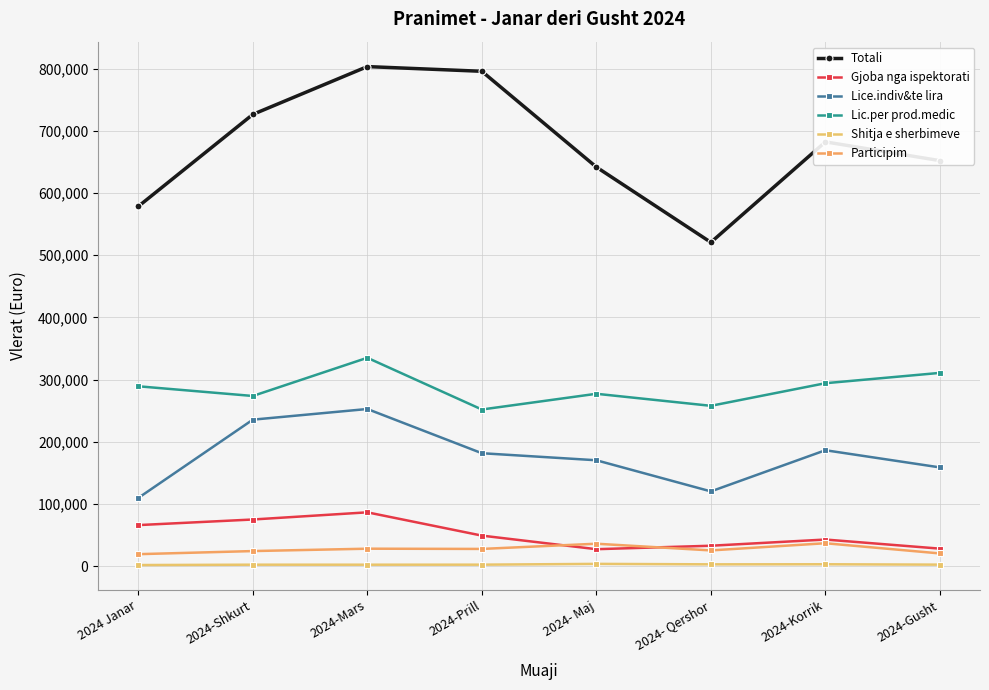

What is the label of the 4th point from the right?

2024- Maj